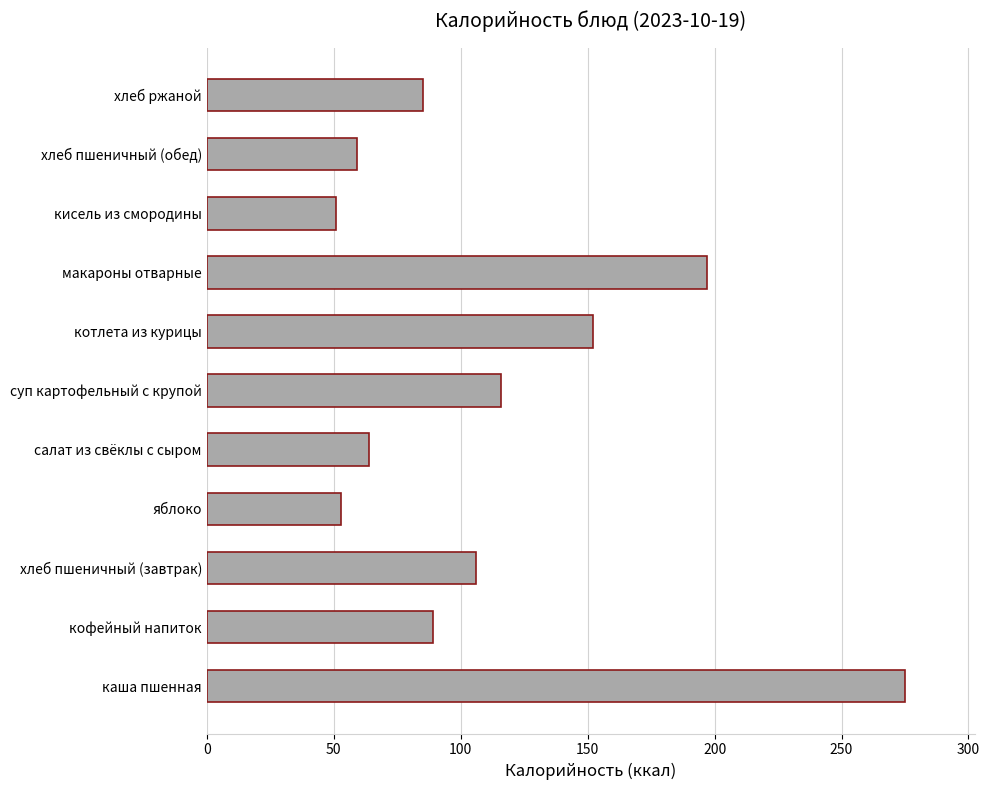

The chart shows a value of 59 at хлеб пшеничный (обед). True or false?

True